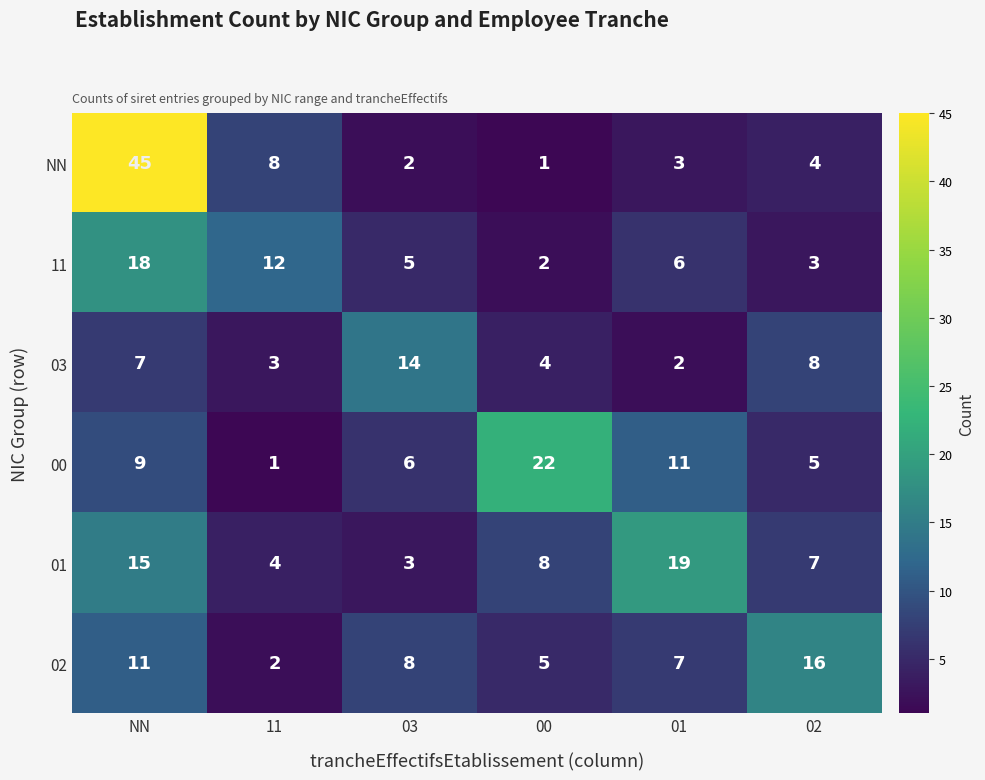

What is the highest value of the NN series?

45